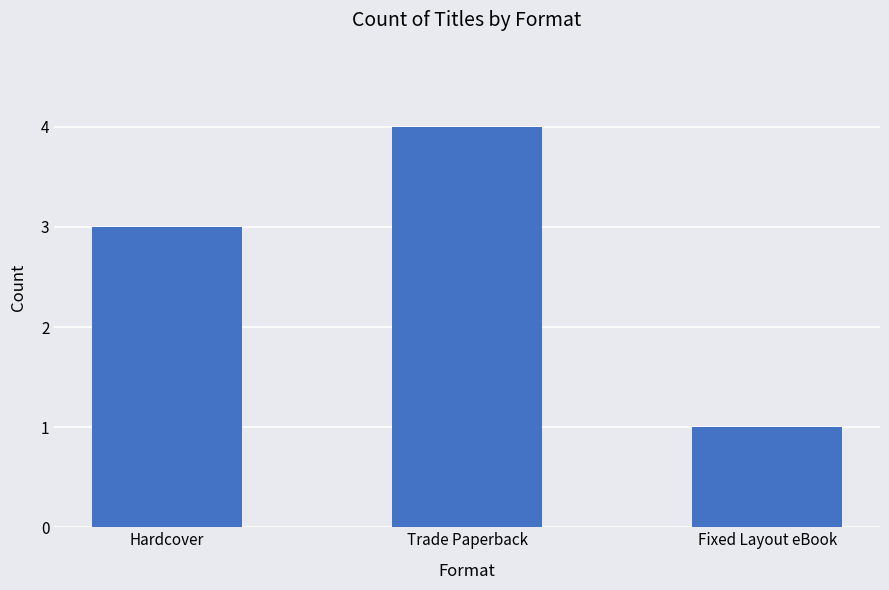

How many bars are there in total?

3